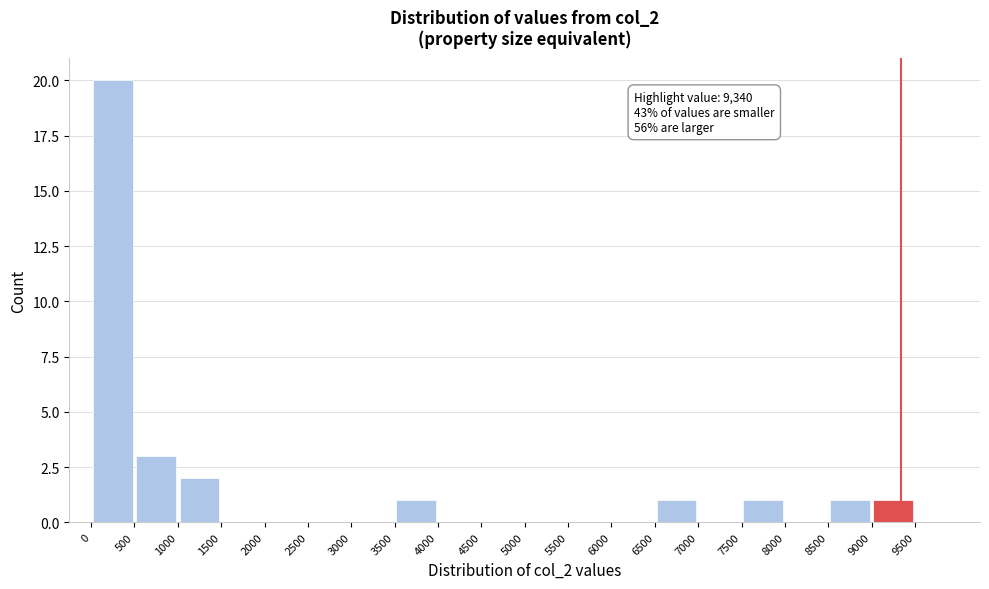

Over which range of the x-axis is the bar tallest?

0 to 500